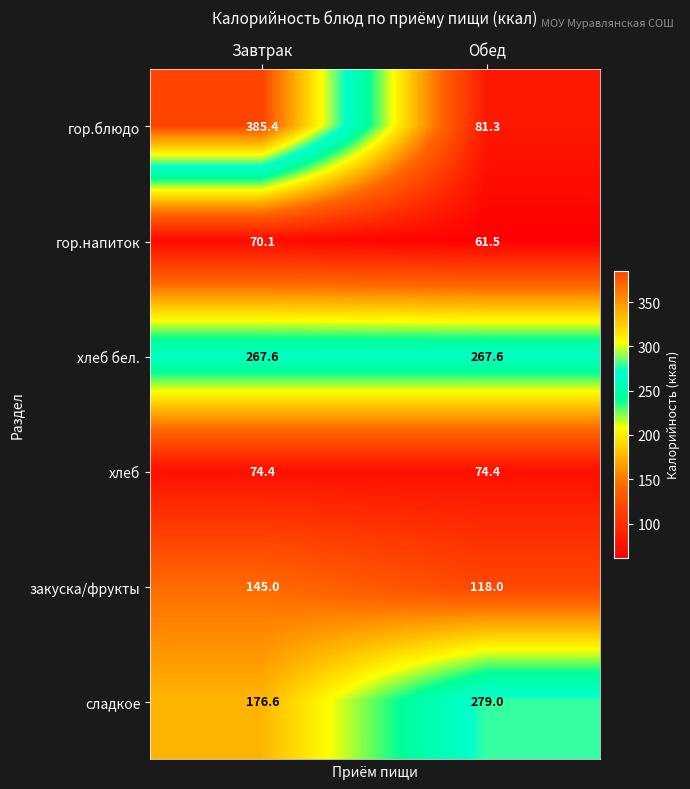

What is the sum of the закуска/фрукты values at Завтрак and Обед?

263.0